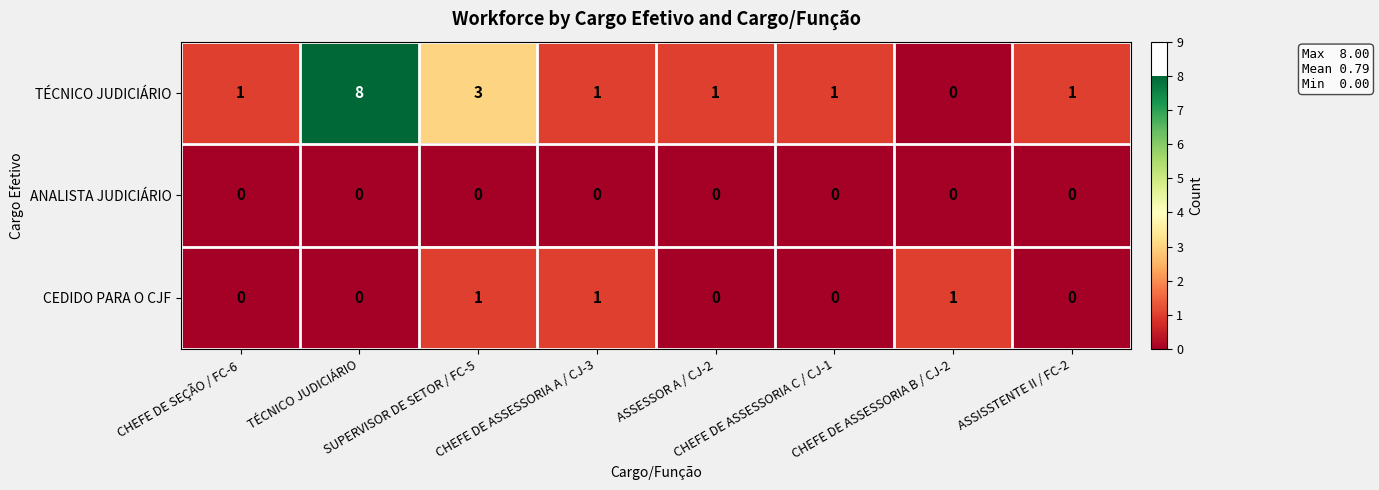

How many CEDIDO PARA O CJF values are between 0 and 1?

8